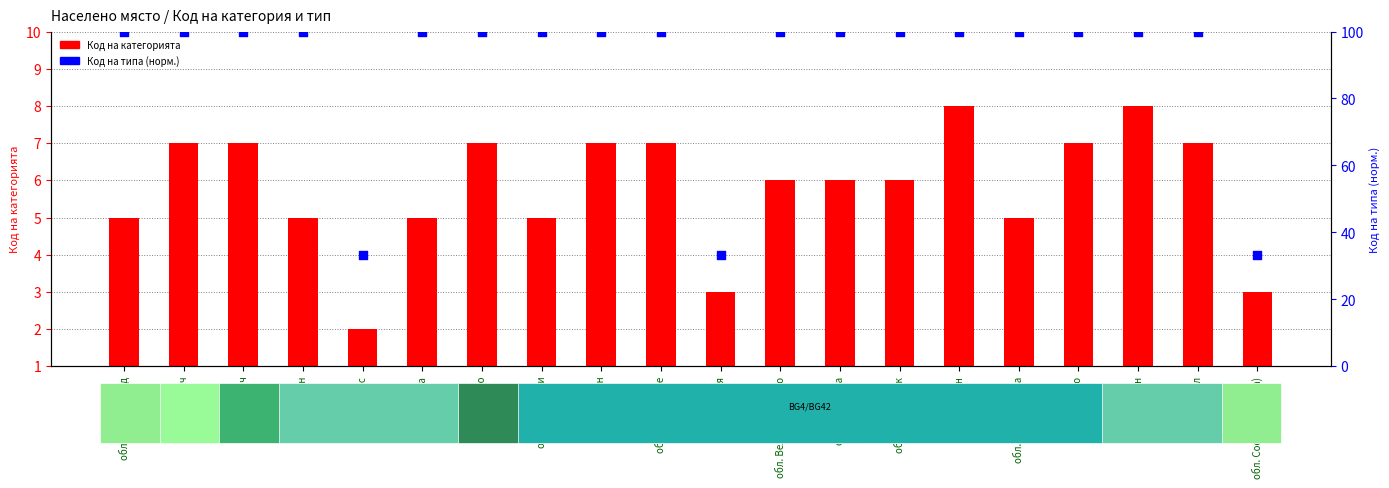

Which series has the largest total across all categories?

Код на типа (норм.)